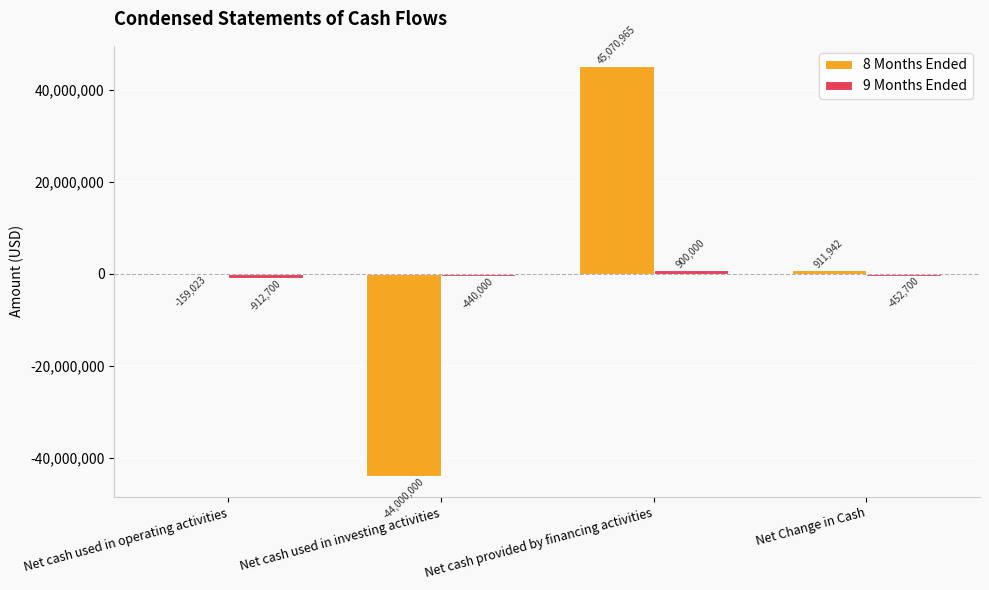

Which series has the largest range (max minus min)?

8 Months Ended